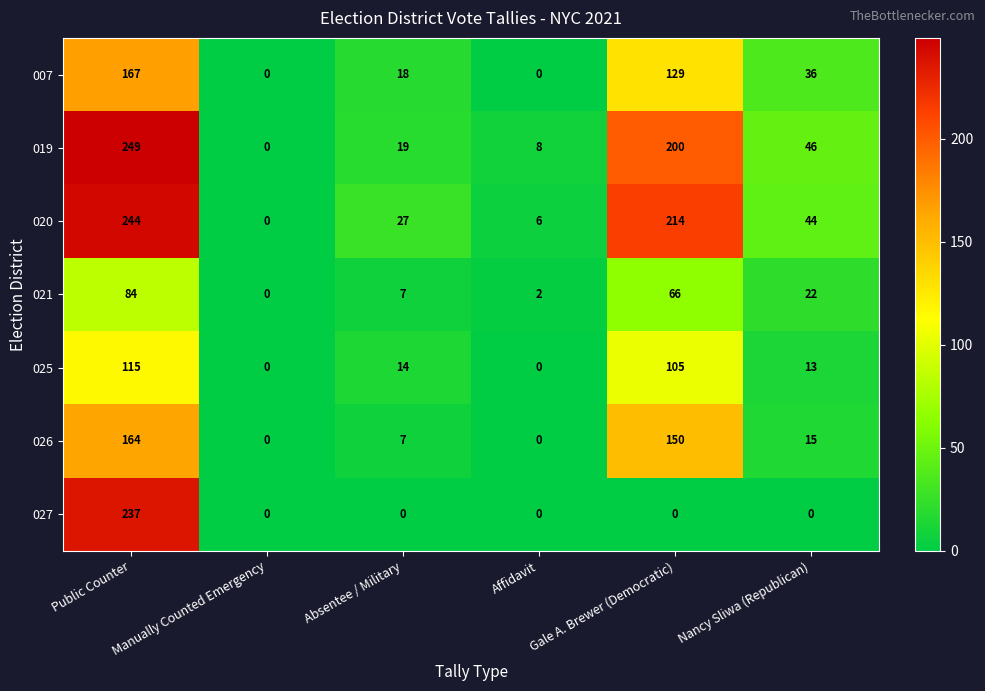

Where does the 021 series first go above 22?

Public Counter